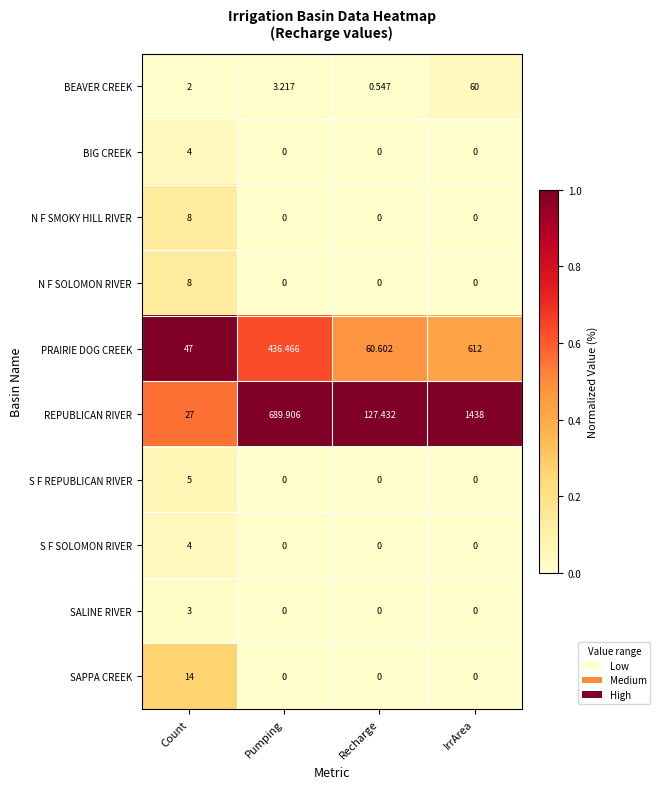

Between Count and Pumping, which series saw the biggest shift?

REPUBLICAN RIVER